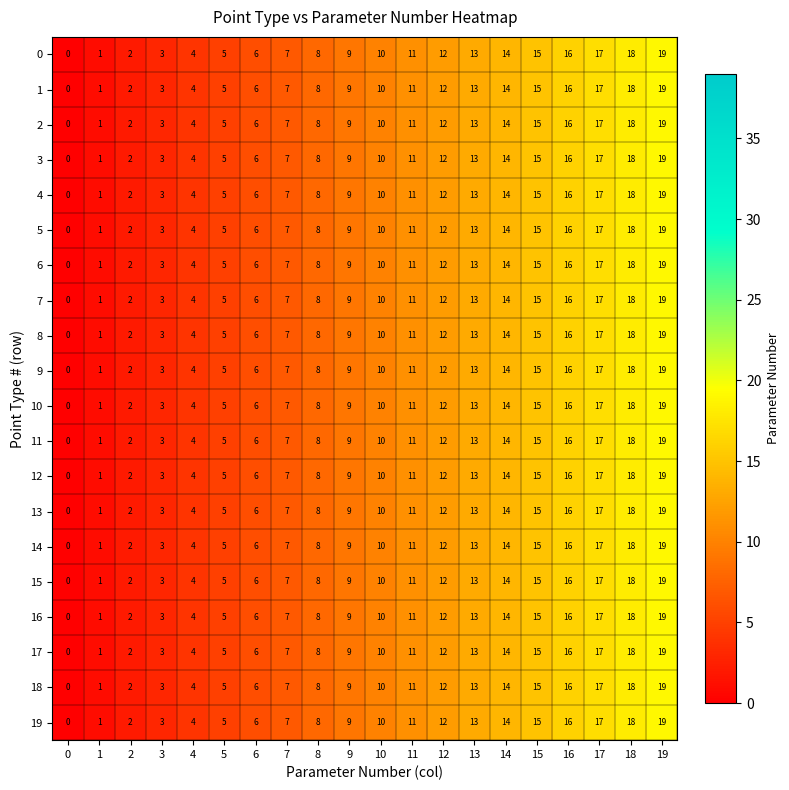

How many positive values does the 1 series have?

19